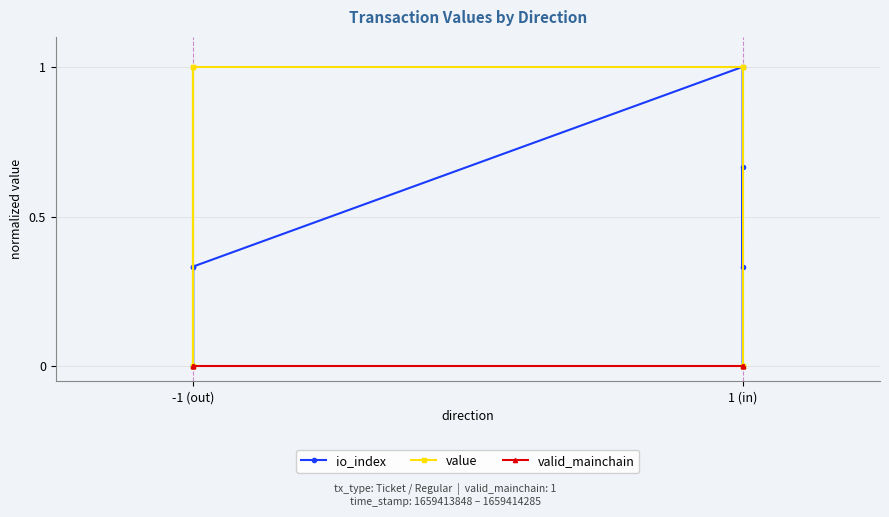

How many value values are between 0 and 1?

8